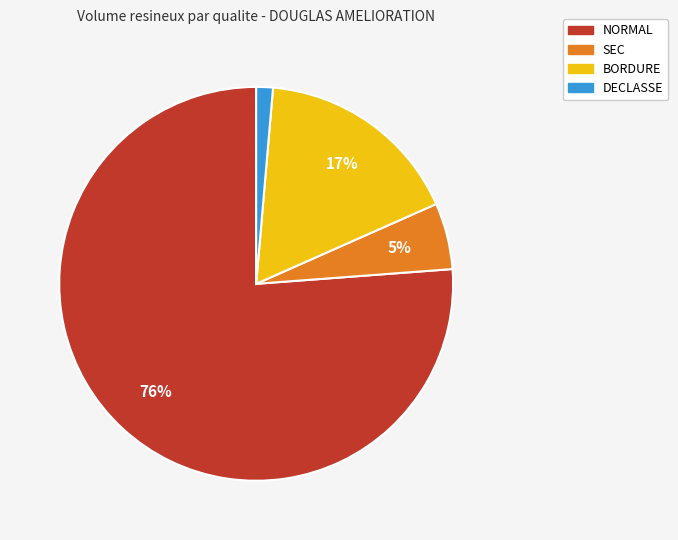

Count the number of slices in the pie.

4